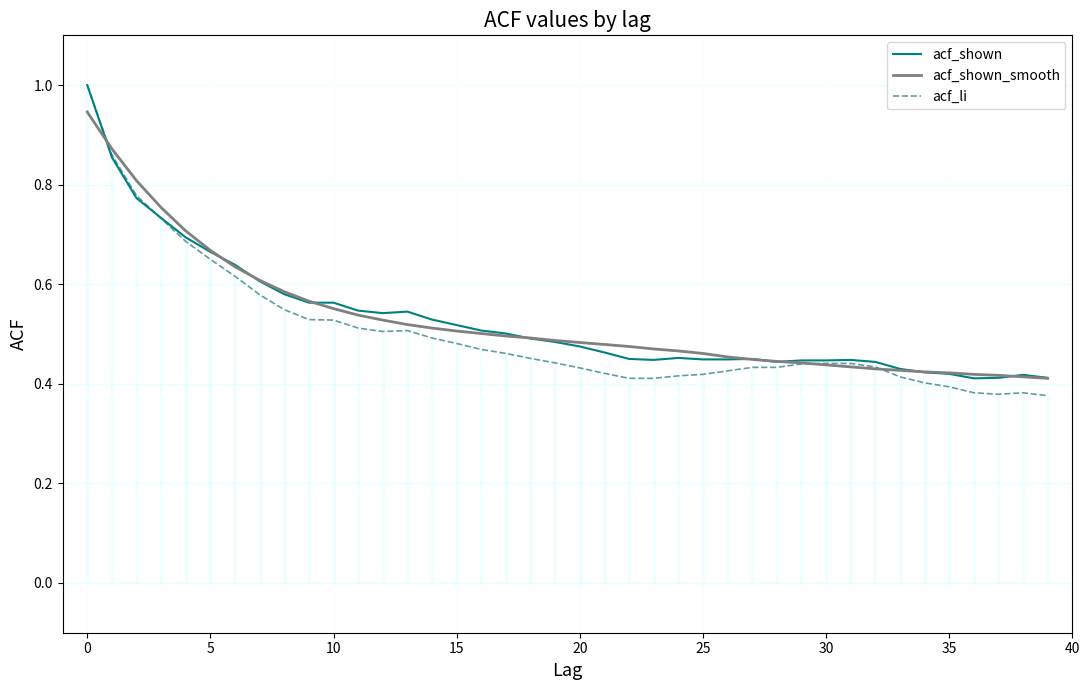

True or false: acf_shown_smooth has a value of 0.5 at 23.

True